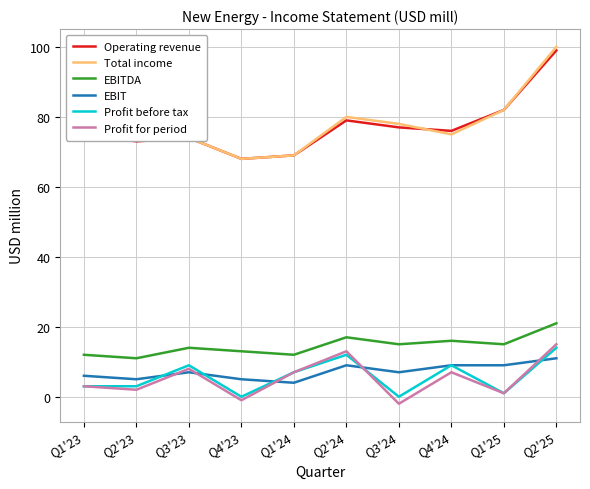

Which series has the largest range (max minus min)?

Total income